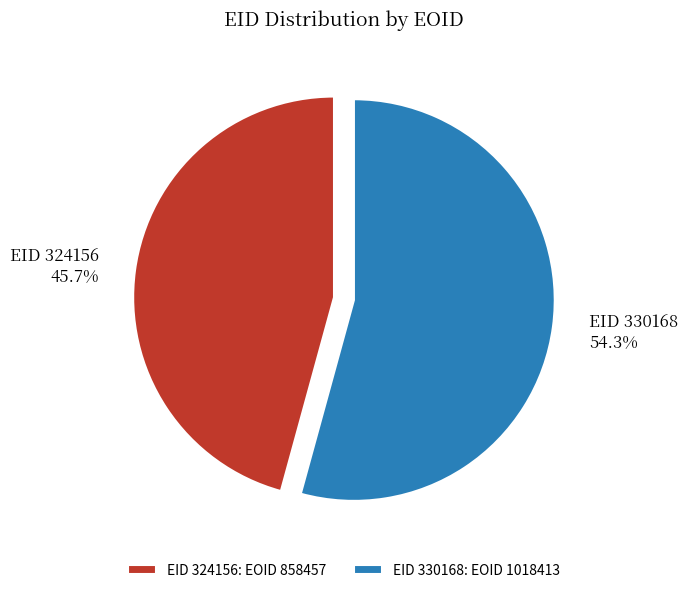

To the nearest percent, what is the average slice percentage?

50%